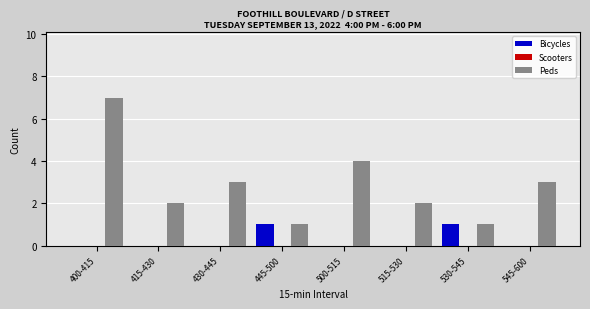

Which series changed the most between 430-445 and 445-500?

Peds